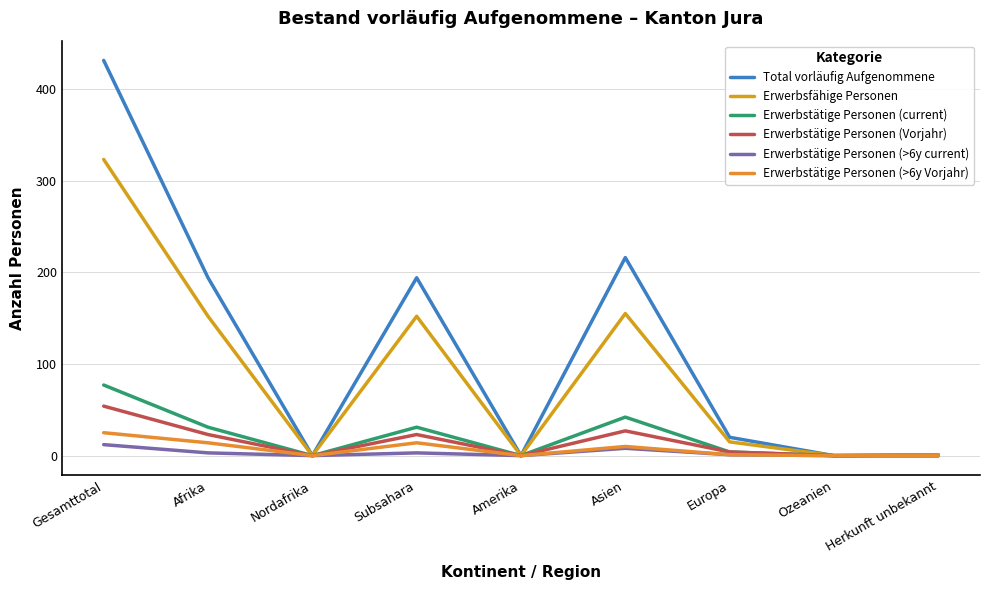

Is this an area chart (filled region under the line)?

No